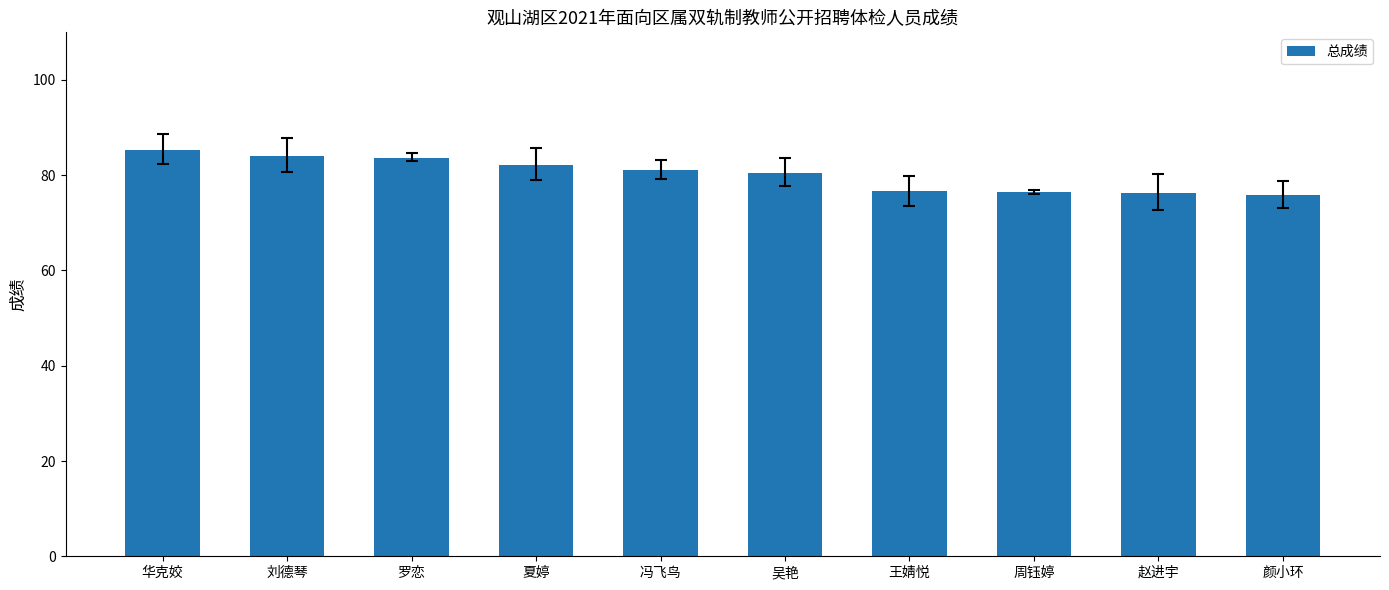

Does the chart contain any negative values?

No